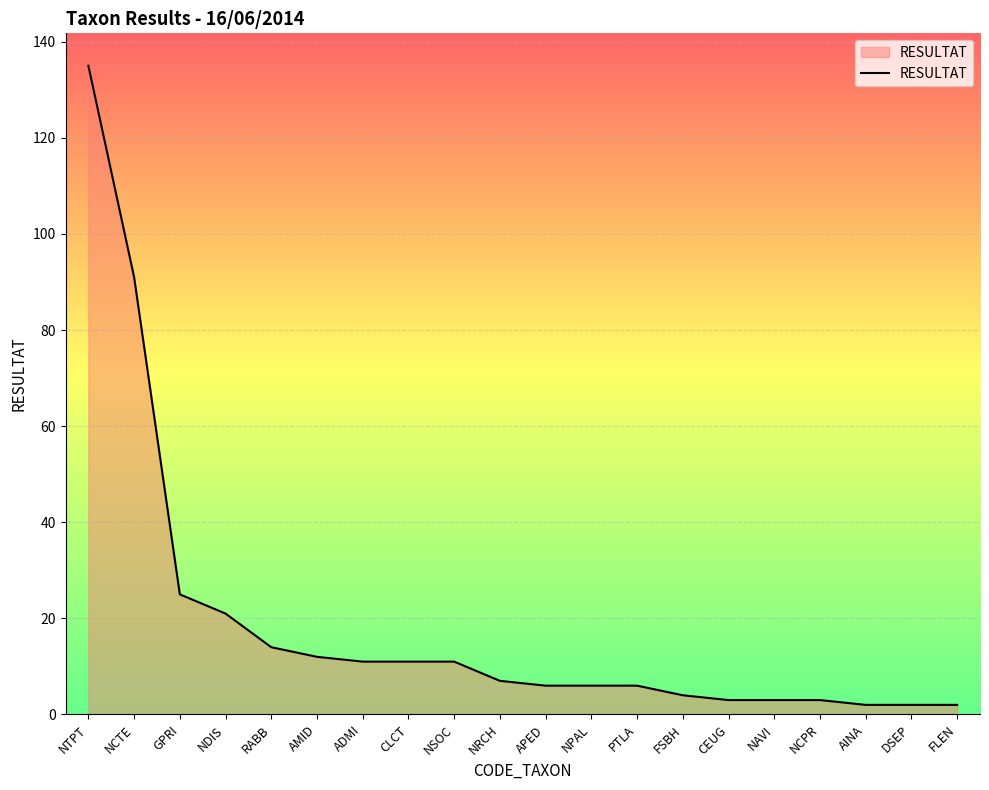

The value at NPAL is 6. True or false?

True